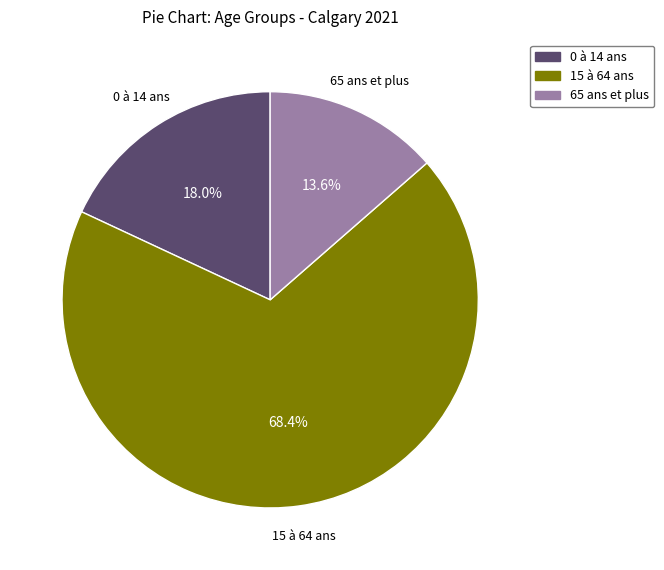

Is there a majority slice in this chart?

Yes